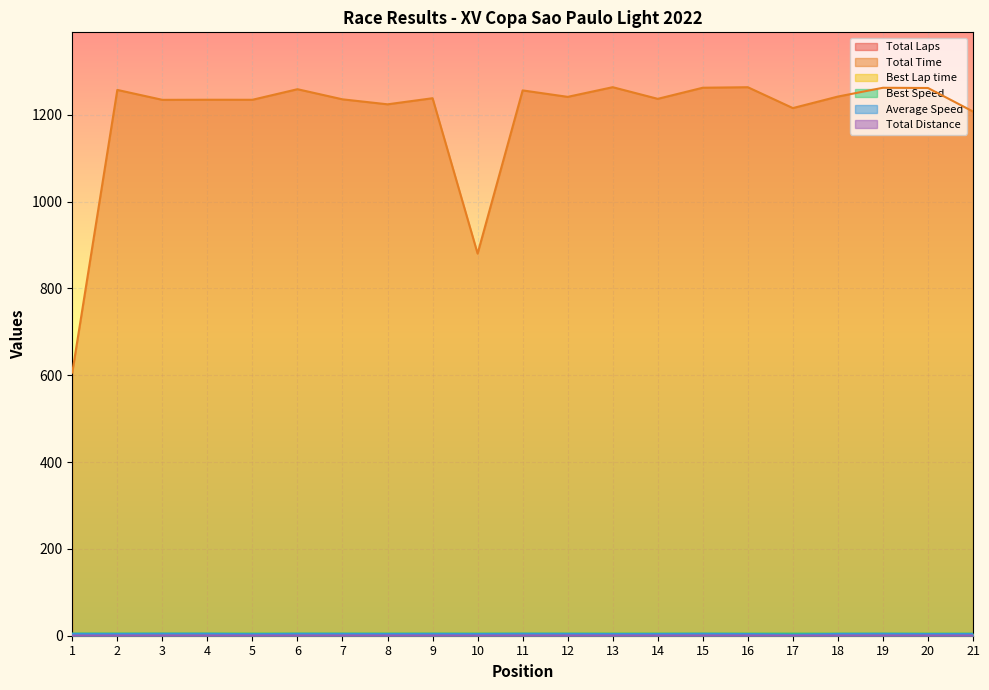

How many interior local valleys does the Average Speed series have?

7